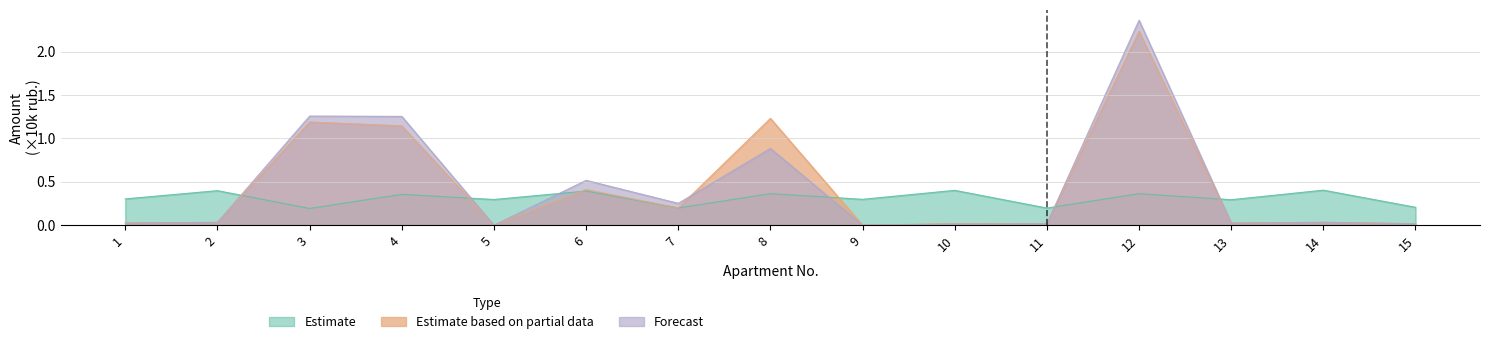

How many intersections are there between Estimate based on partial data and Estimate?

6